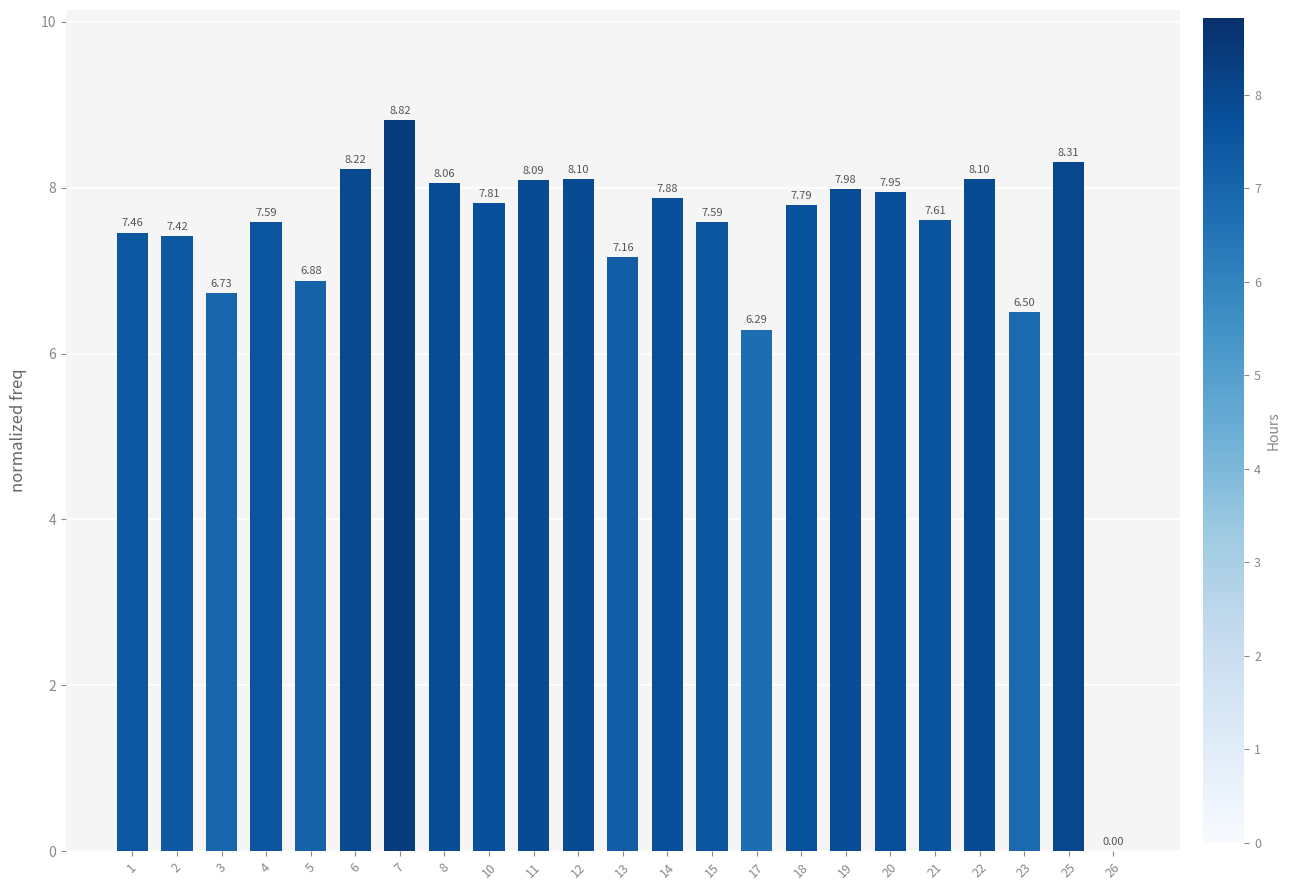

What is the change in value from 7 to 20?

-0.9